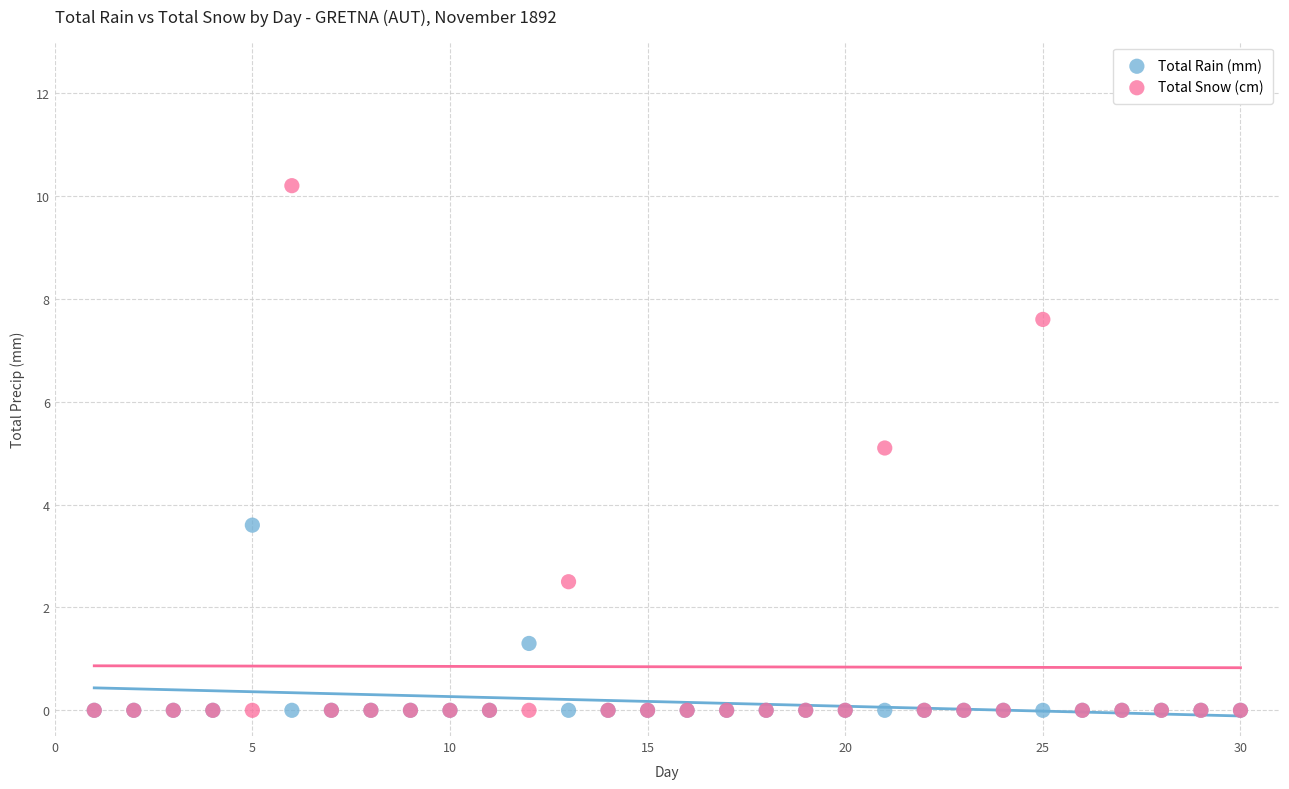

In the Total Rain (mm) series, what Y value is closest to 1?

1.3